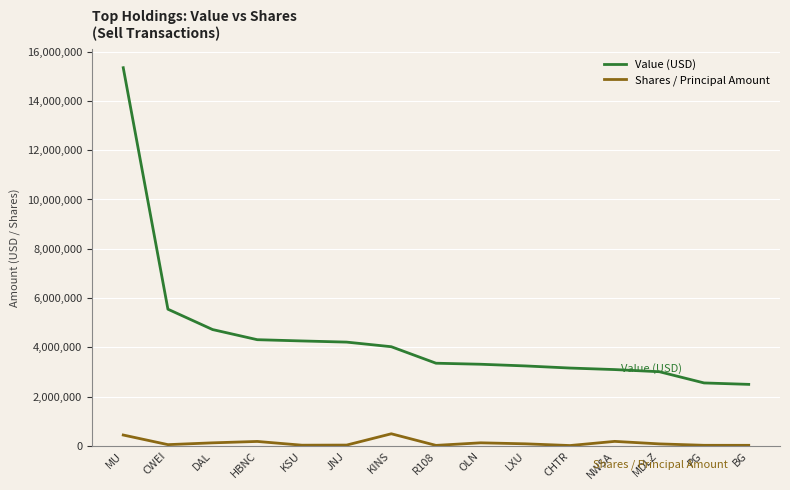

At which category is the sum across all series the highest?

MU